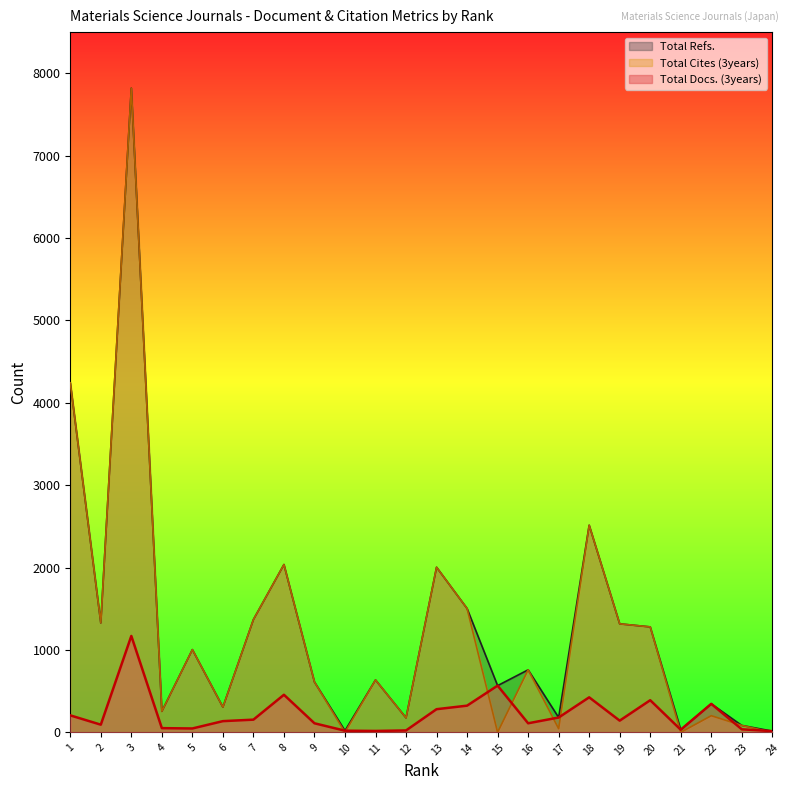

Does the chart have visible grid lines?

No